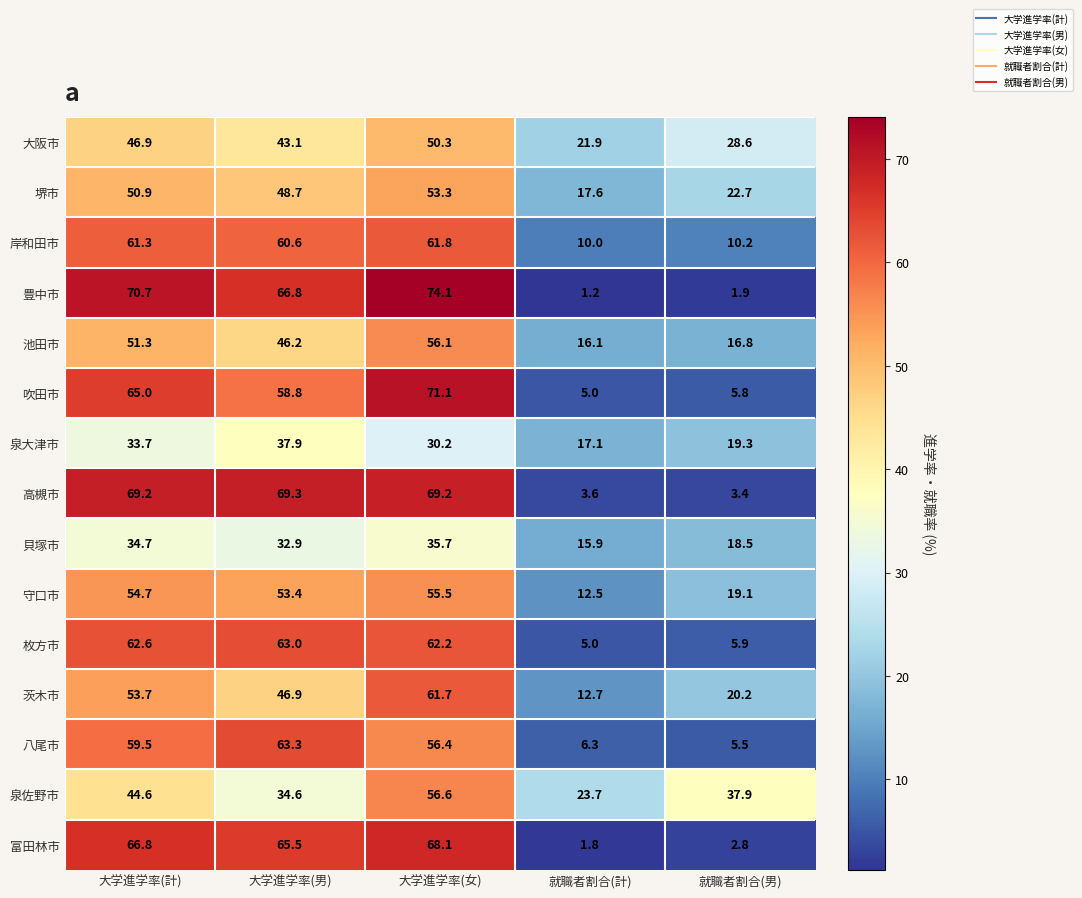

The 富田林市 series shows 65.5 at 大学進学率(男). True or false?

True